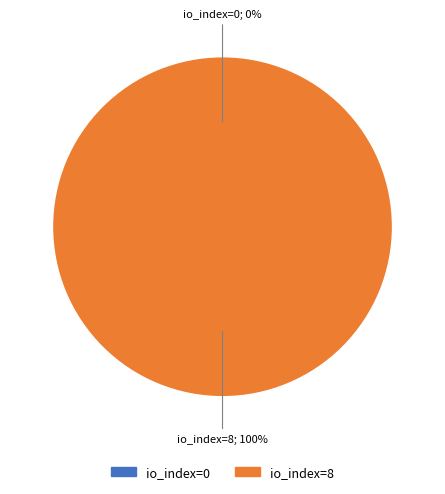

What is the change in value from io_index=0 to io_index=8?

+8